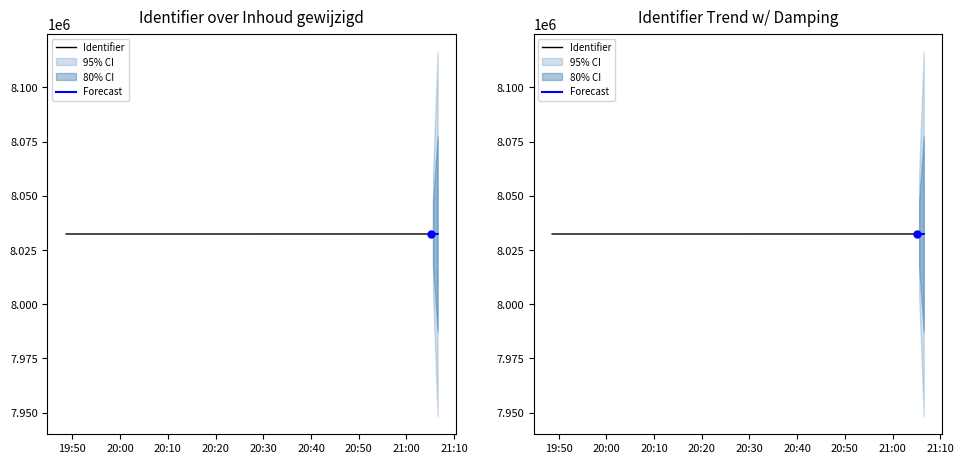

Is it true that the value at 2024-09-03 20:25:23 is 12393283?

False